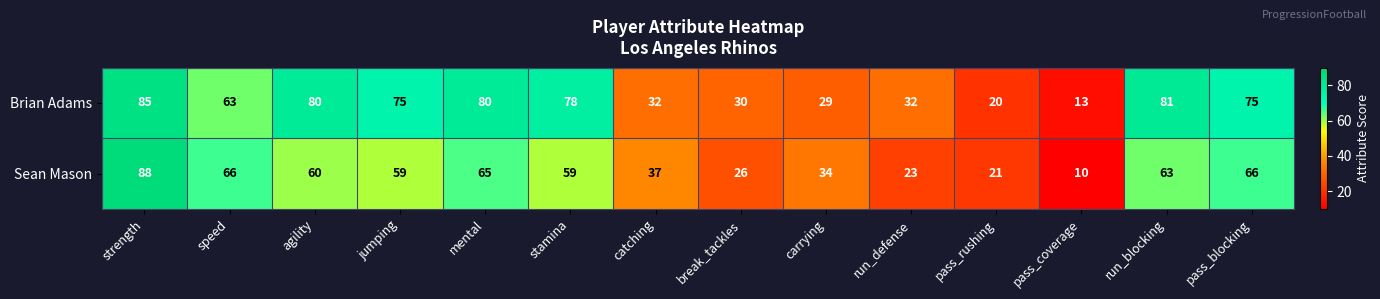

What value does the Brian Adams series have at catching, to the nearest 10?

30